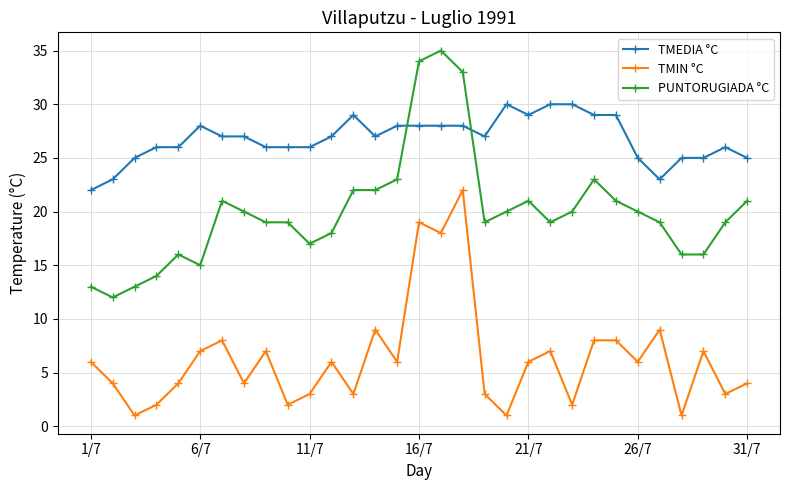

True or false: TMEDIA °C and TMIN °C intersect in this chart.

False